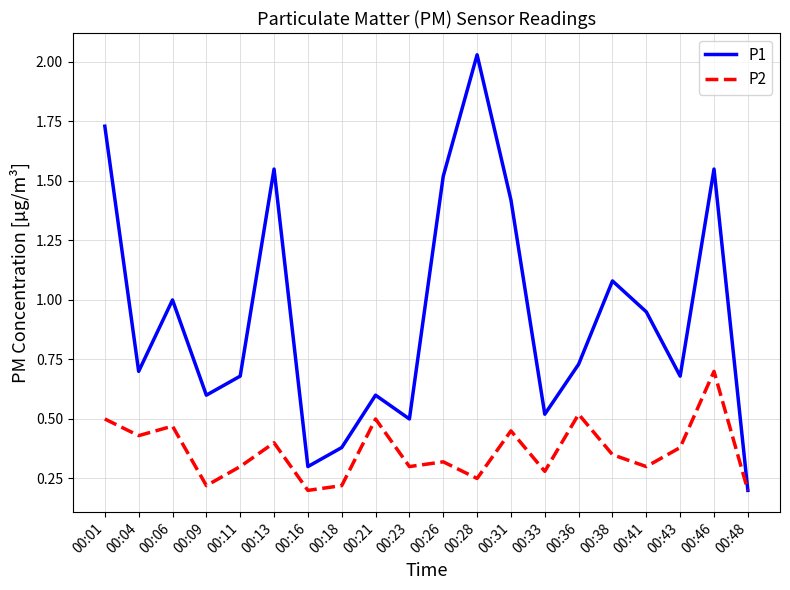

Which category has the highest value across all series?

00:28